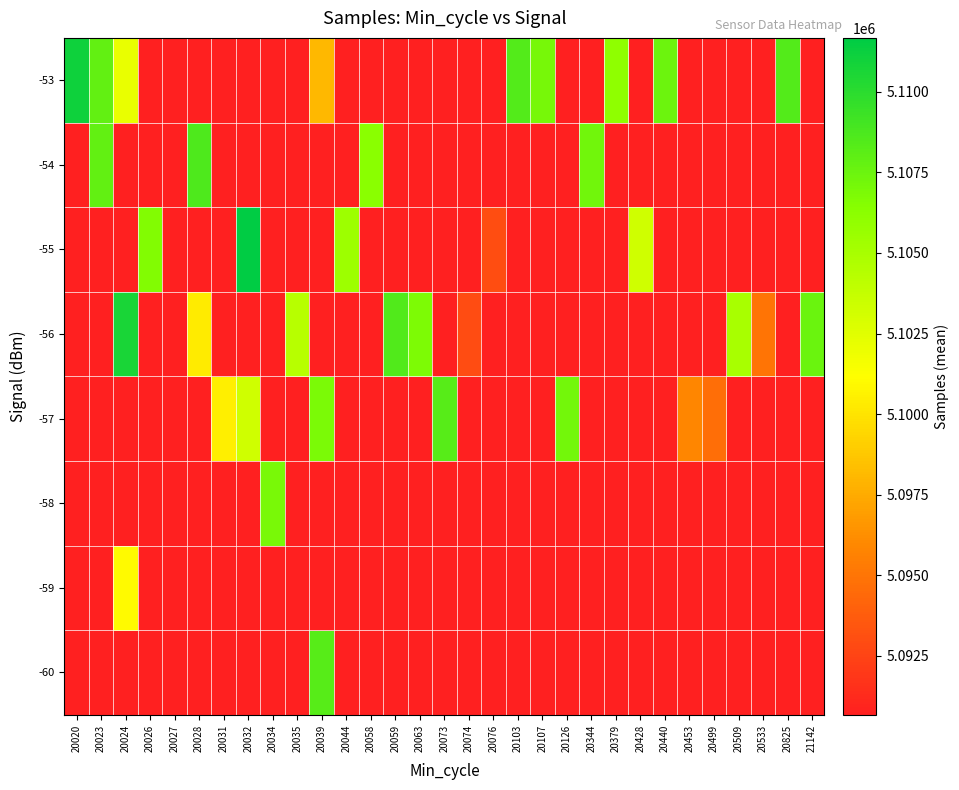

How many distinct data groups are displayed?

8